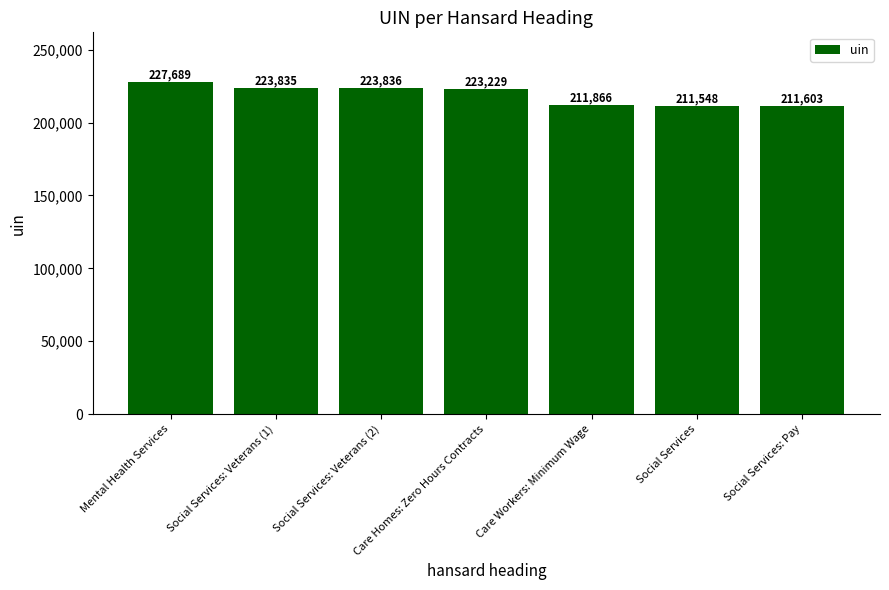

How many bars are there in total?

7